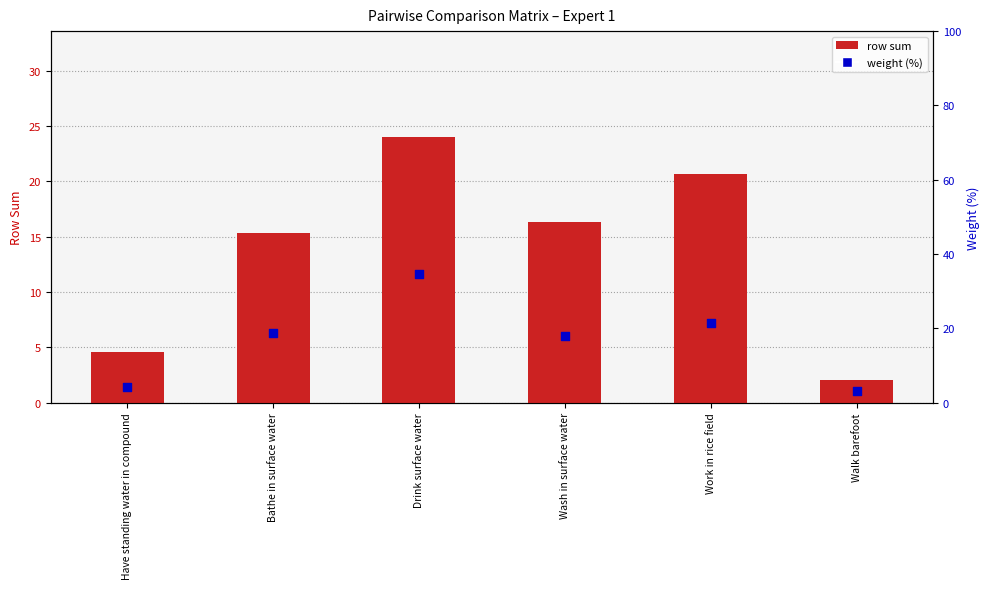

At which category is the sum across all series the highest?

Drink surface water